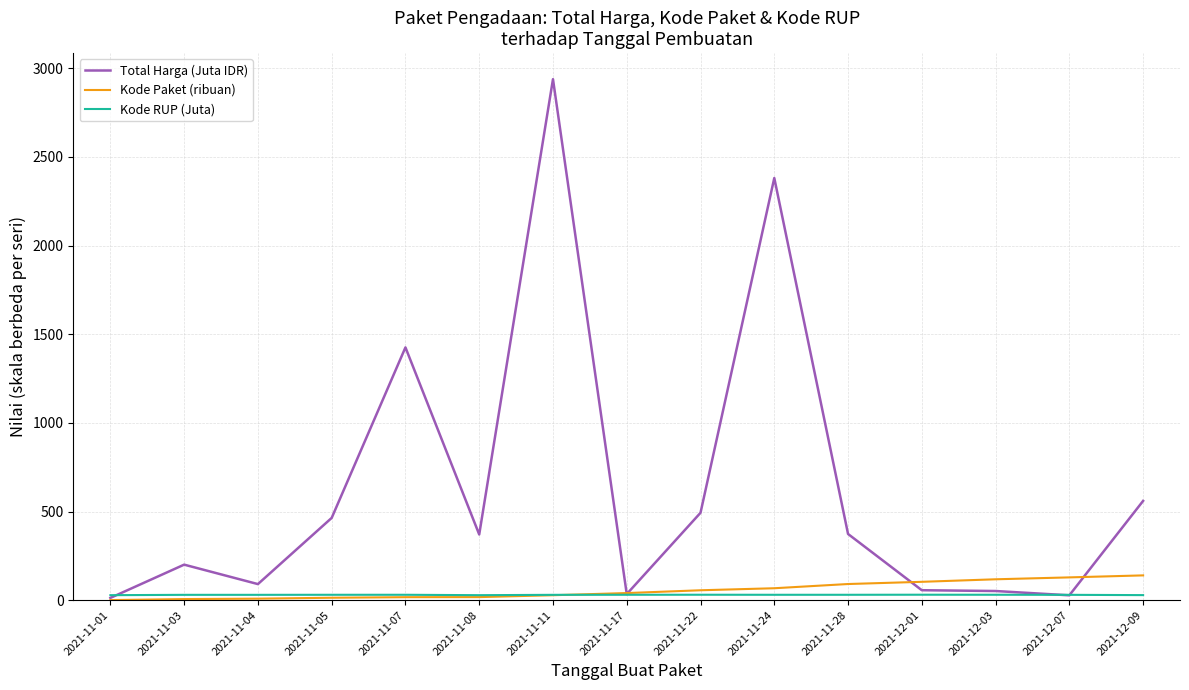

The value of Total Harga (Juta IDR) at 2021-11-05 is 464.0. True or false?

True